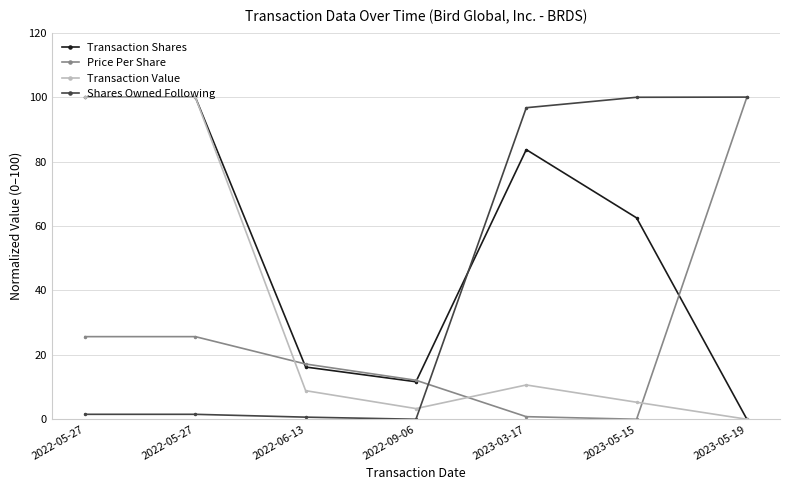

How many categories are shown in the chart?

7